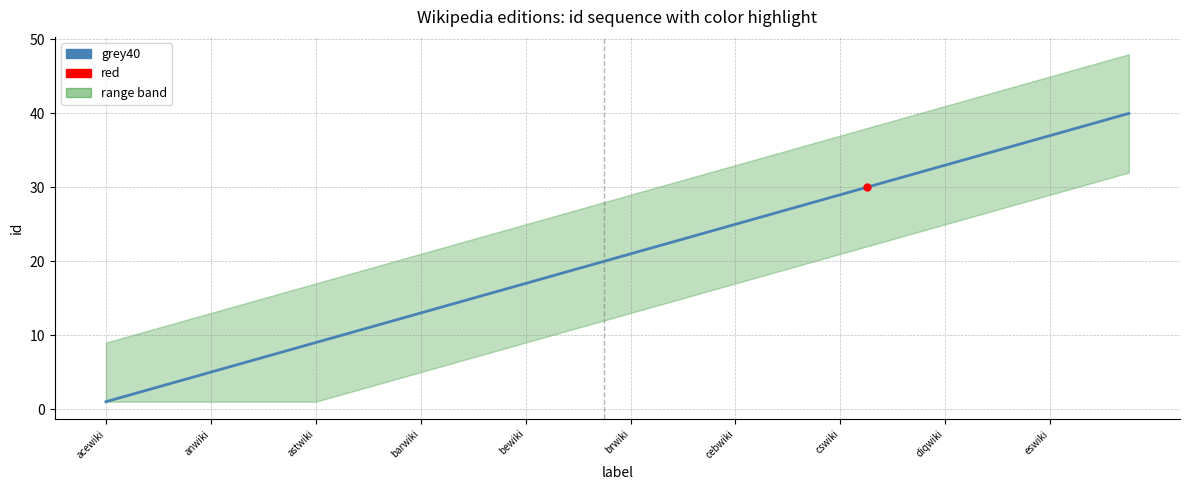

What is the greatest value displayed?

40